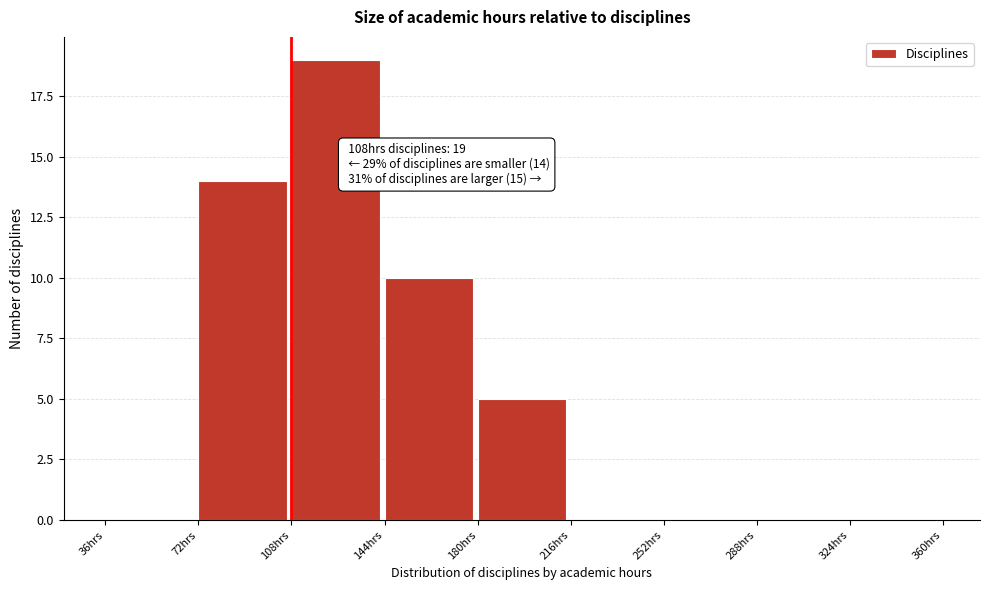

Reading right to left, transcribe all the data shown in this chart.

324hrs=0	288hrs=0	252hrs=0	216hrs=0	180hrs=5	144hrs=10	108hrs=19	72hrs=14	36hrs=0